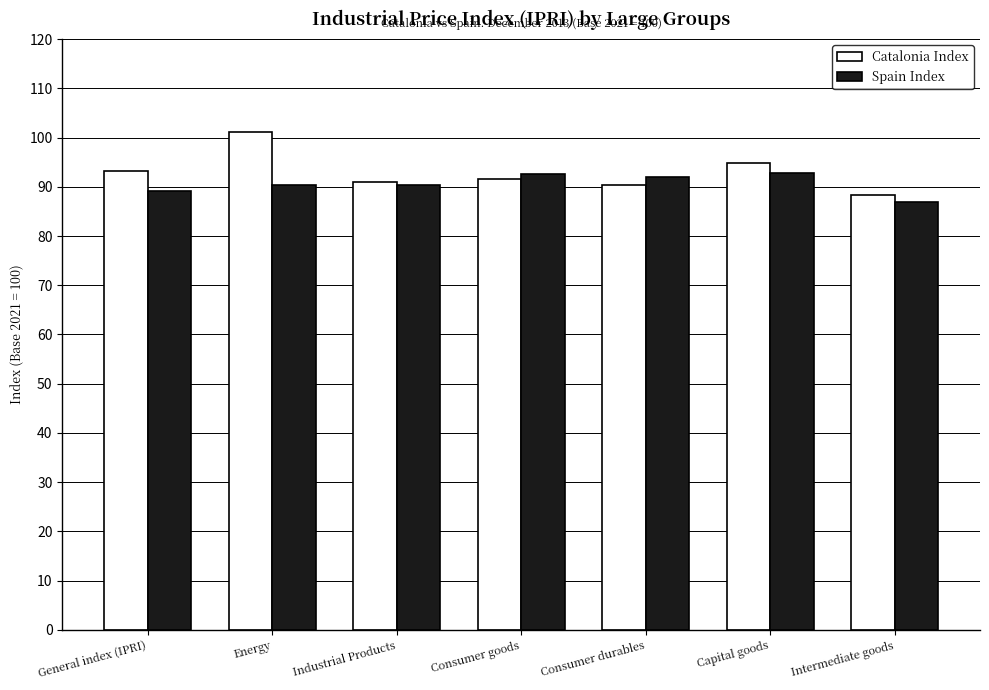

Read the Spain Index value at Consumer goods.

92.6